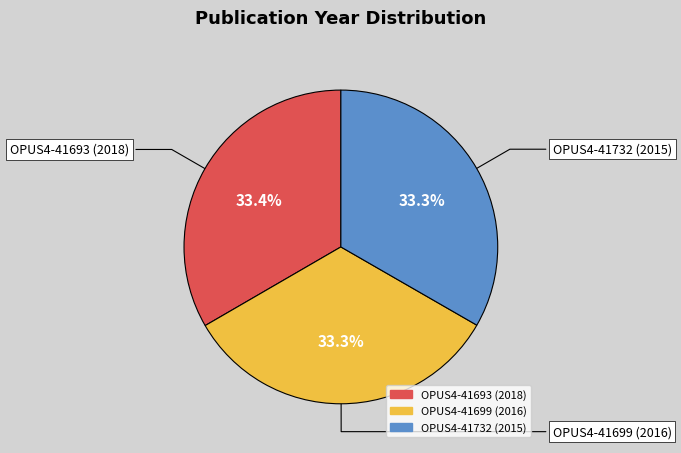

Approximately how many times larger is the value at OPUS4-41693 (2018) compared to OPUS4-41732 (2015)?

1.0